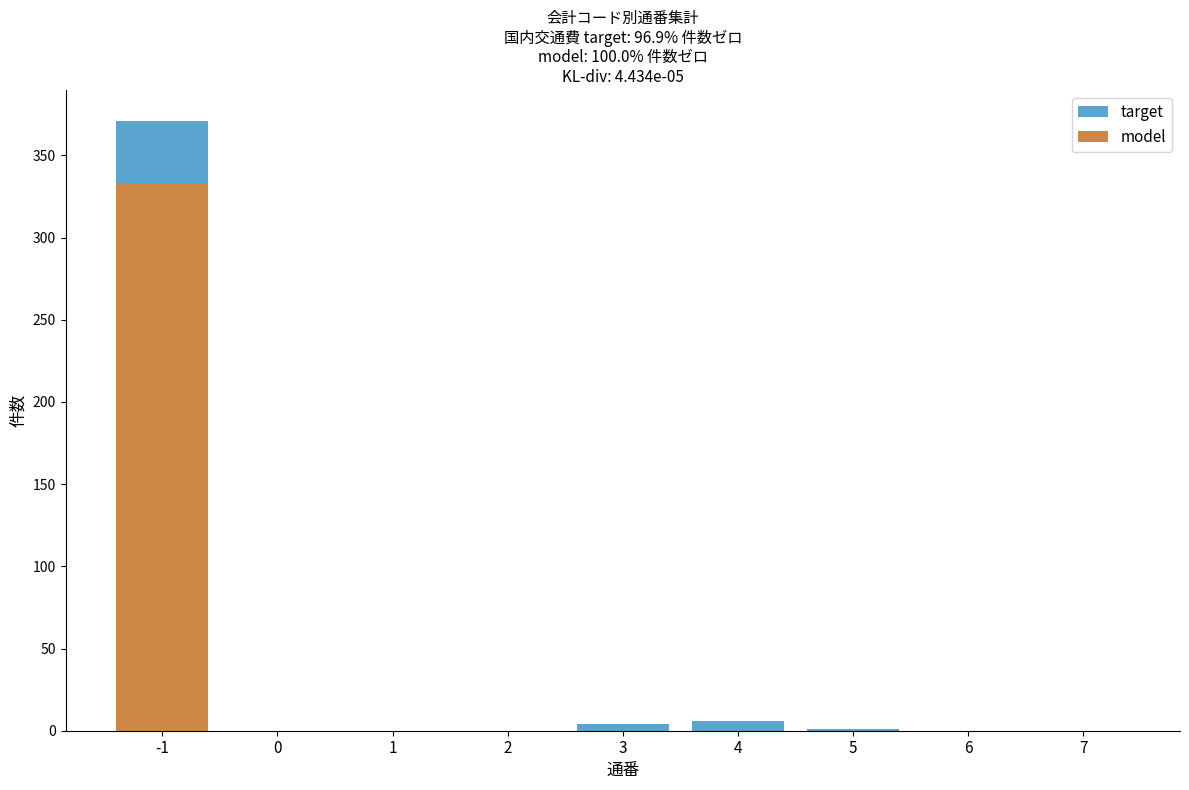

At which label is target closest to 185?

4